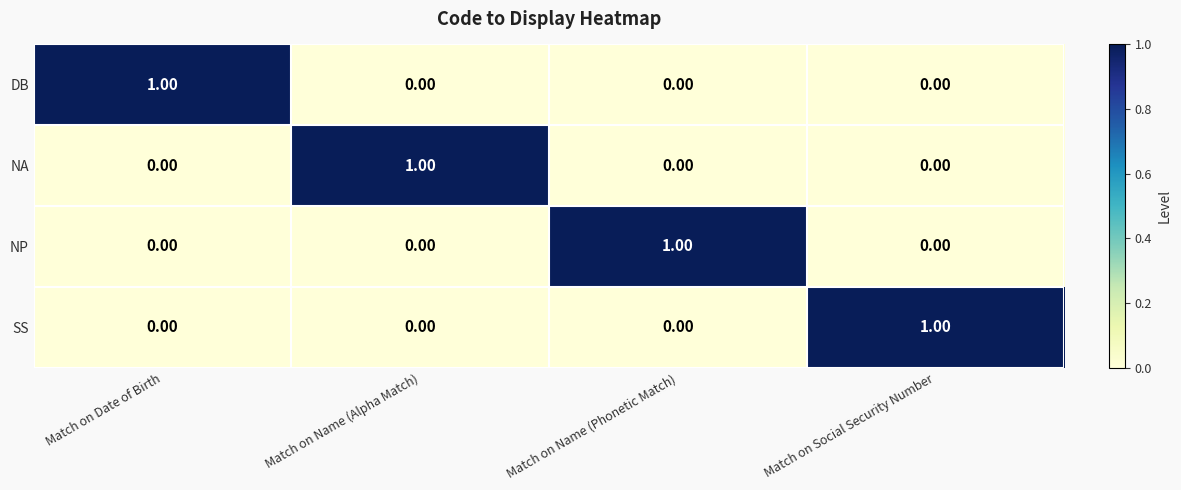

At how many categories does at least one series exceed 0?

4